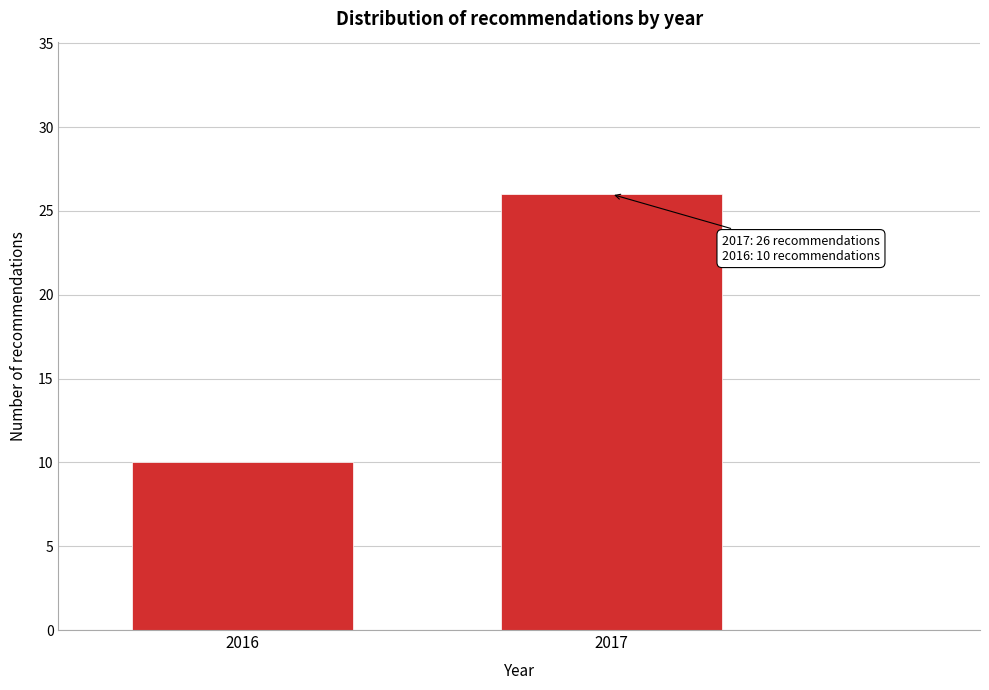

Reading right to left, extract all data points from this chart.

26	10